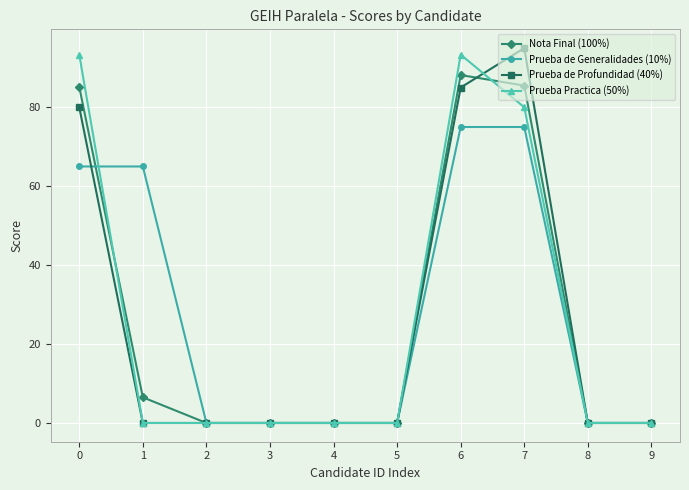

Which series changed the most between 6 and 9?

Prueba Practica (50%)